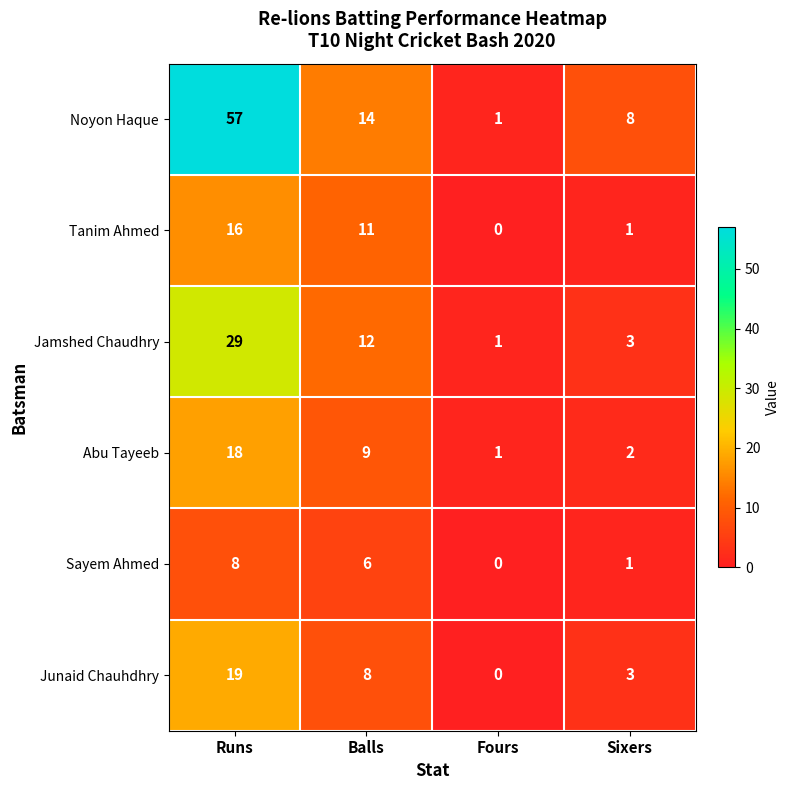

At which category is the sum across all series the highest?

Runs